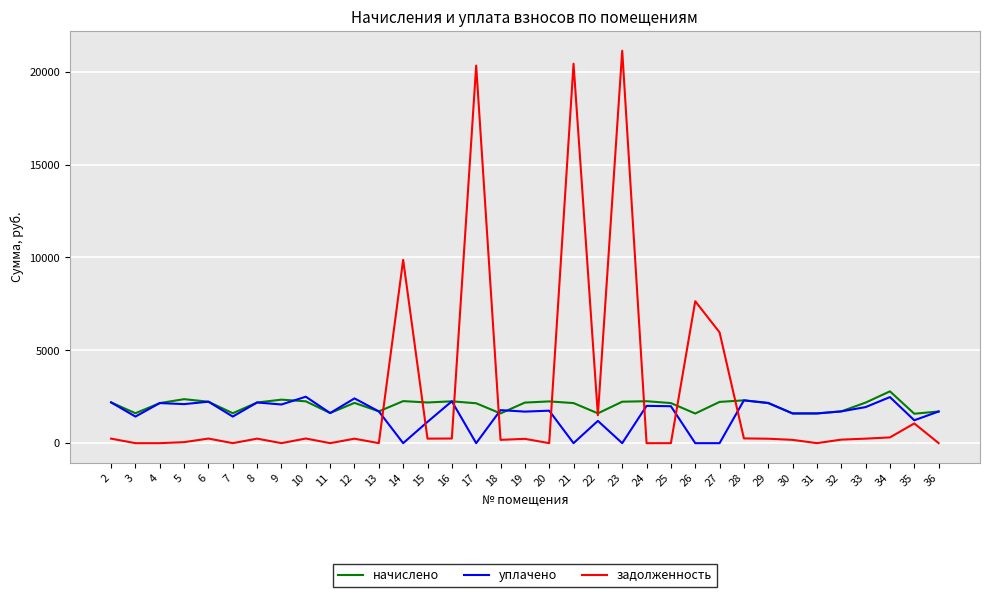

At which category is the sum across all series the highest?

23